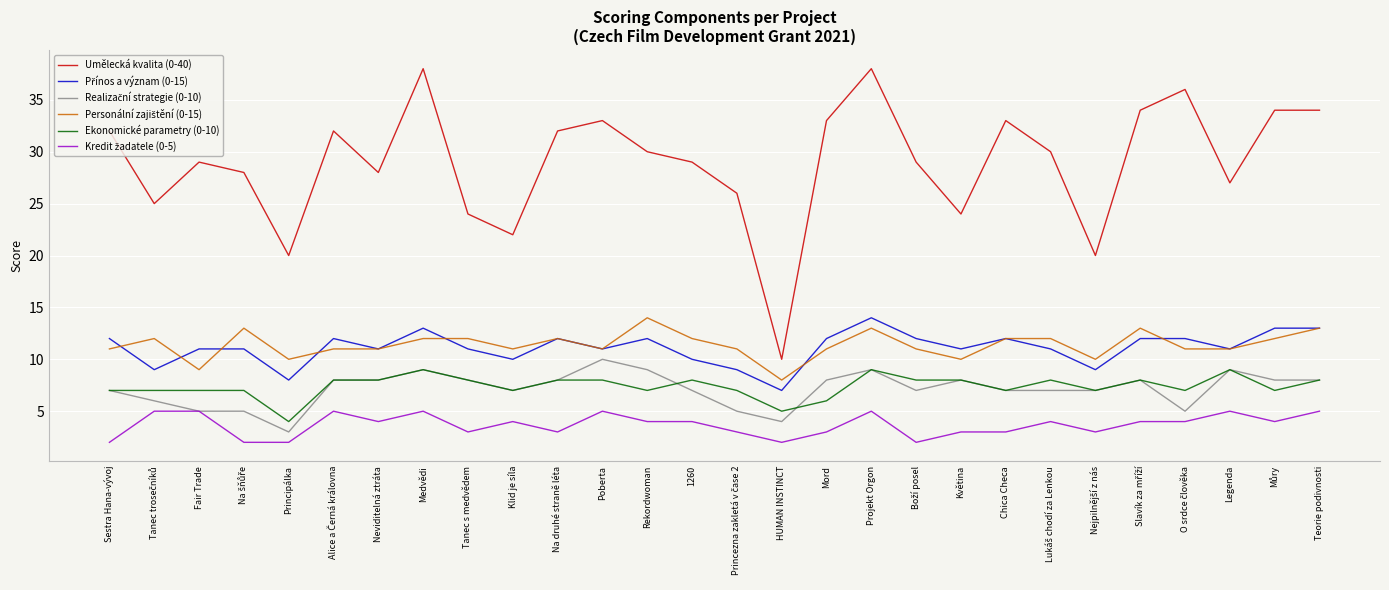

What is the minimum value shown in the chart?

2